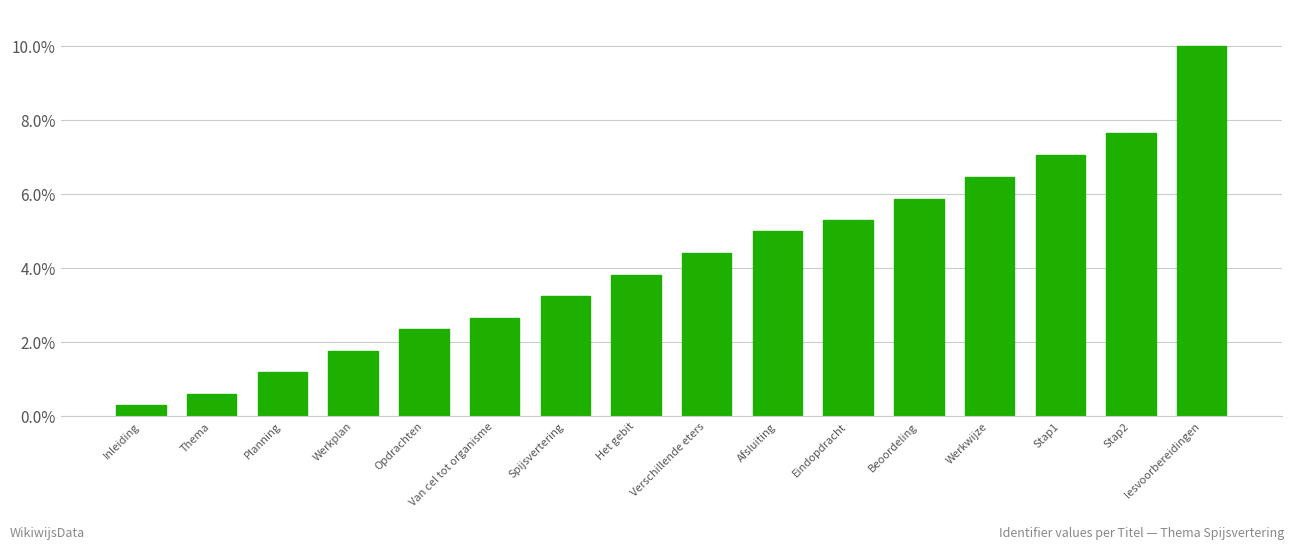

Which has a higher value, Eindopdracht or Opdrachten?

Eindopdracht